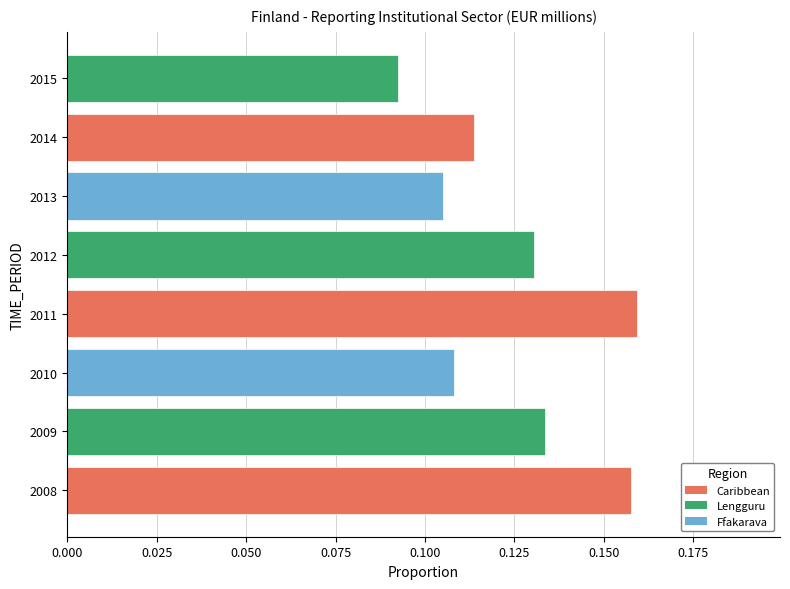

The chart shows a value of 0.0 at 2015. True or false?

False